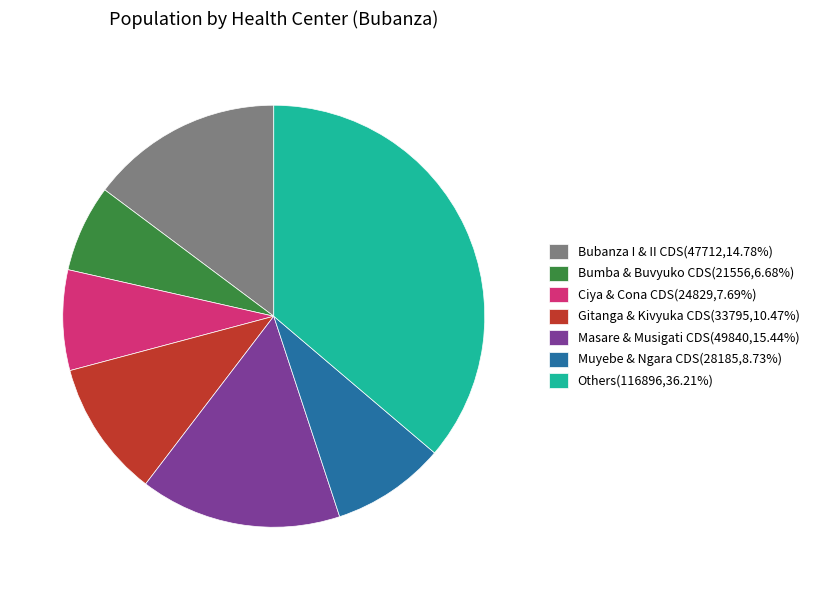

Is there any slice that represents more than half of the pie?

No